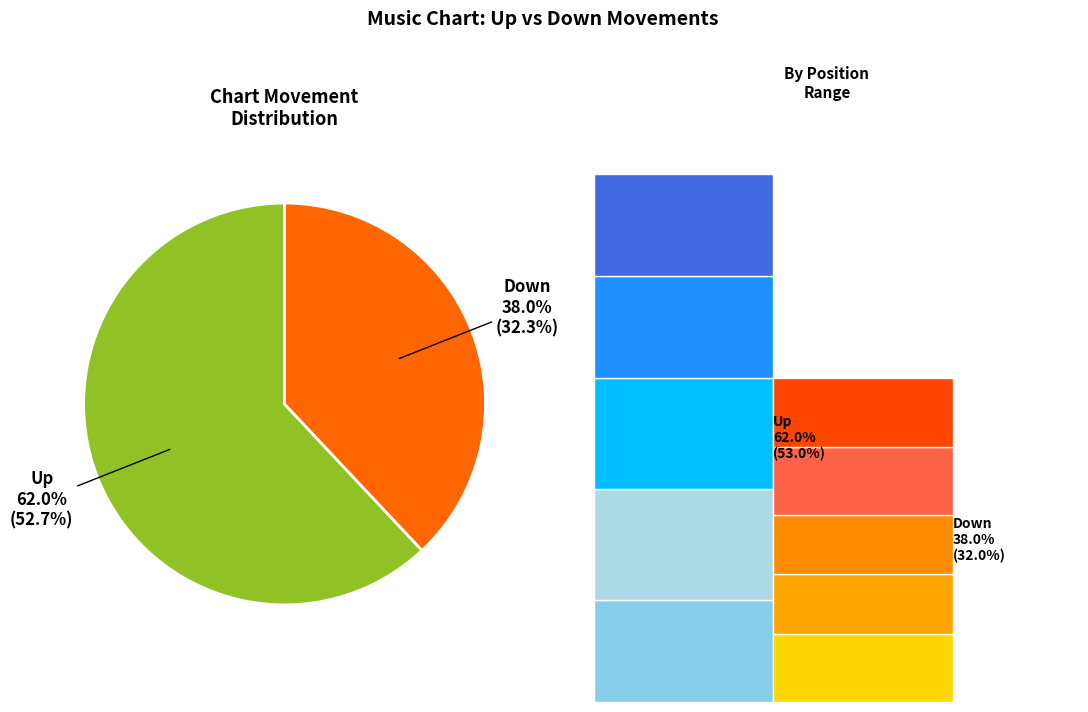

Is up the majority of the pie?

Yes